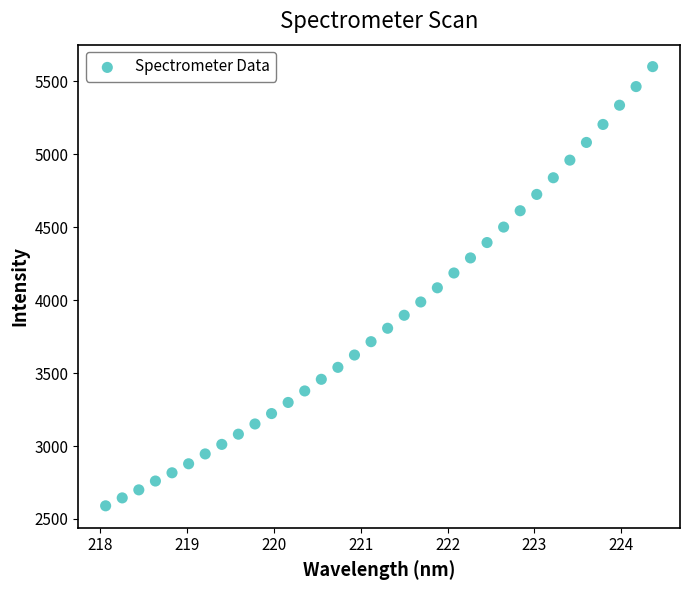

What is the range of X values (max minus min)?

6.3